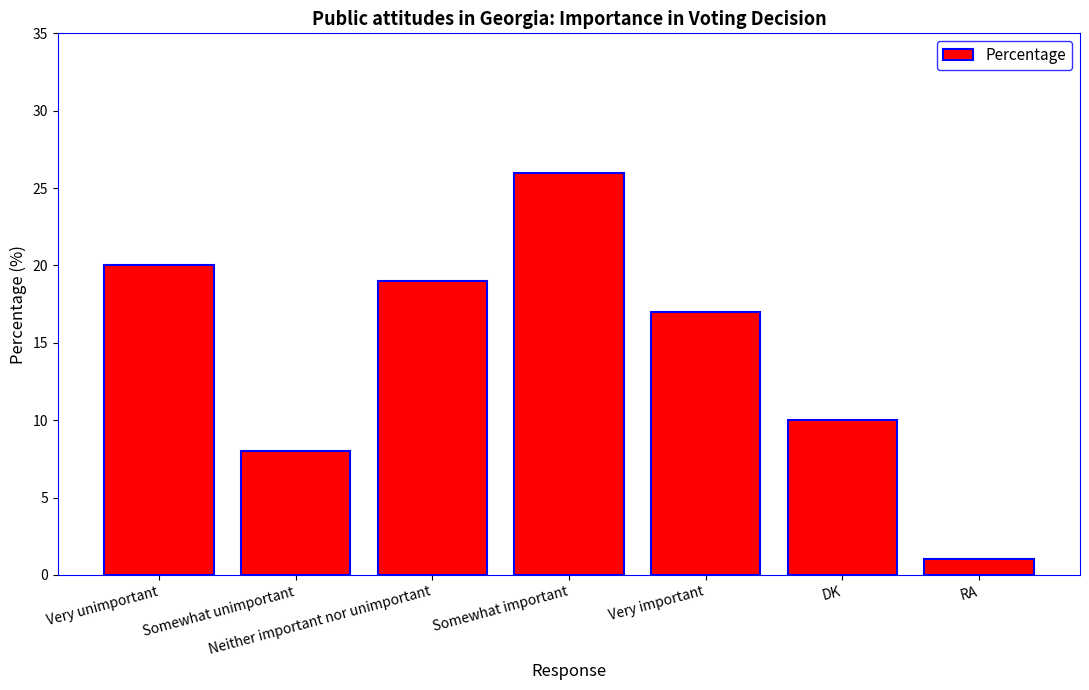

Reading left to right, transcribe all the data shown in this chart.

Very unimportant=20	Somewhat unimportant=8	Neither important nor unimportant=19	Somewhat important=26	Very important=17	DK=10	RA=1